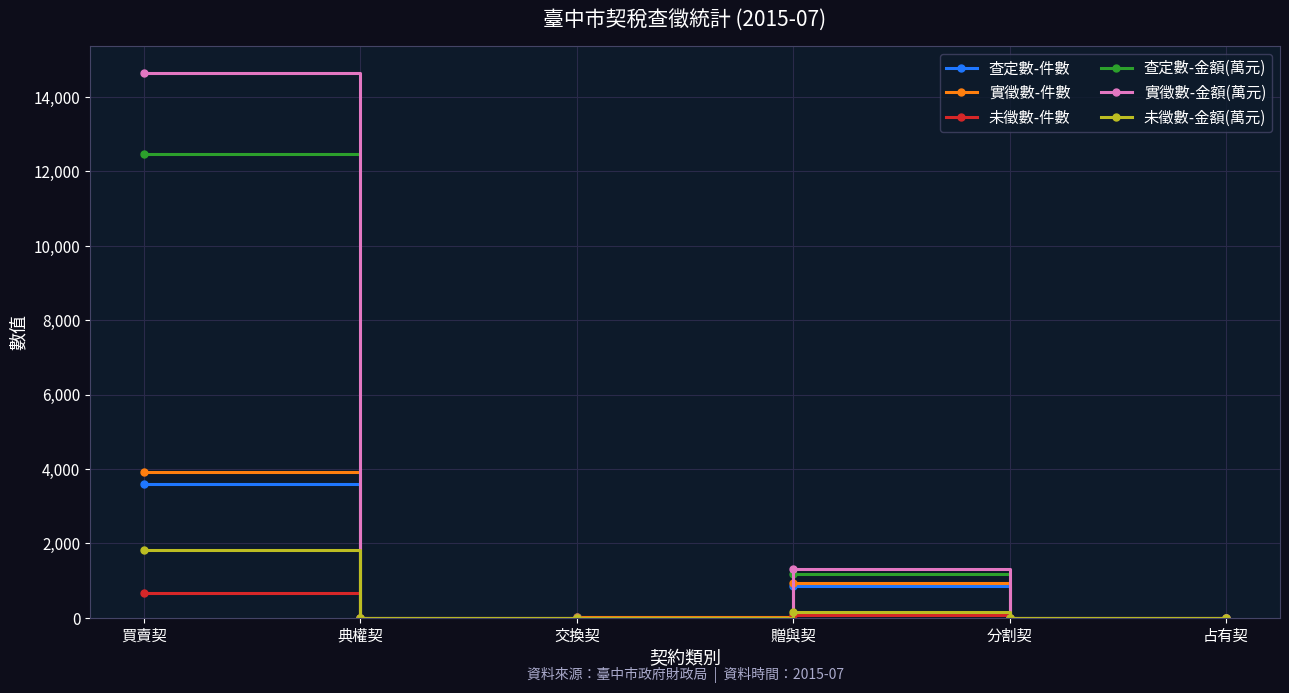

Is the value of 實徵數-件數 at 買賣契 greater than the value of 實徵數-金額(萬元) at 交換契?

Yes